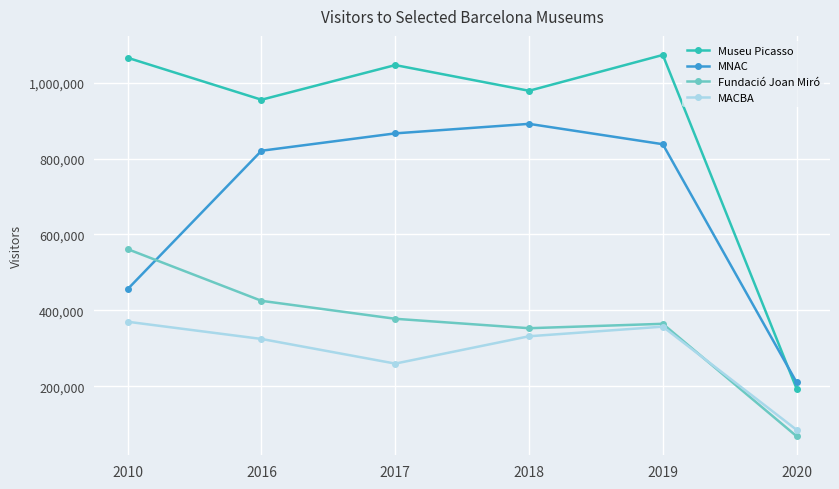

What is the value of the MACBA point at the 6th from the left?

85185